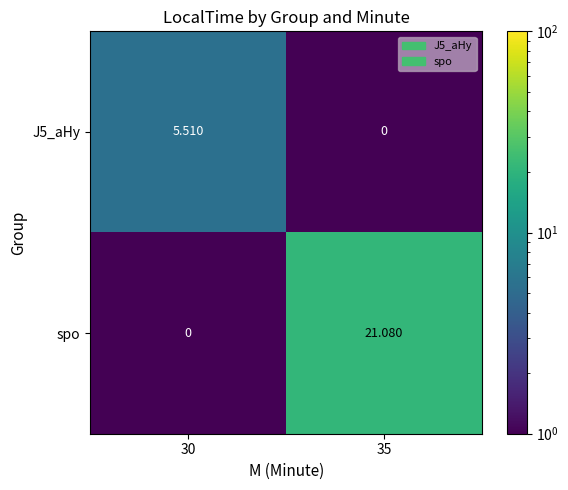

Which series has the largest total across all categories?

spo